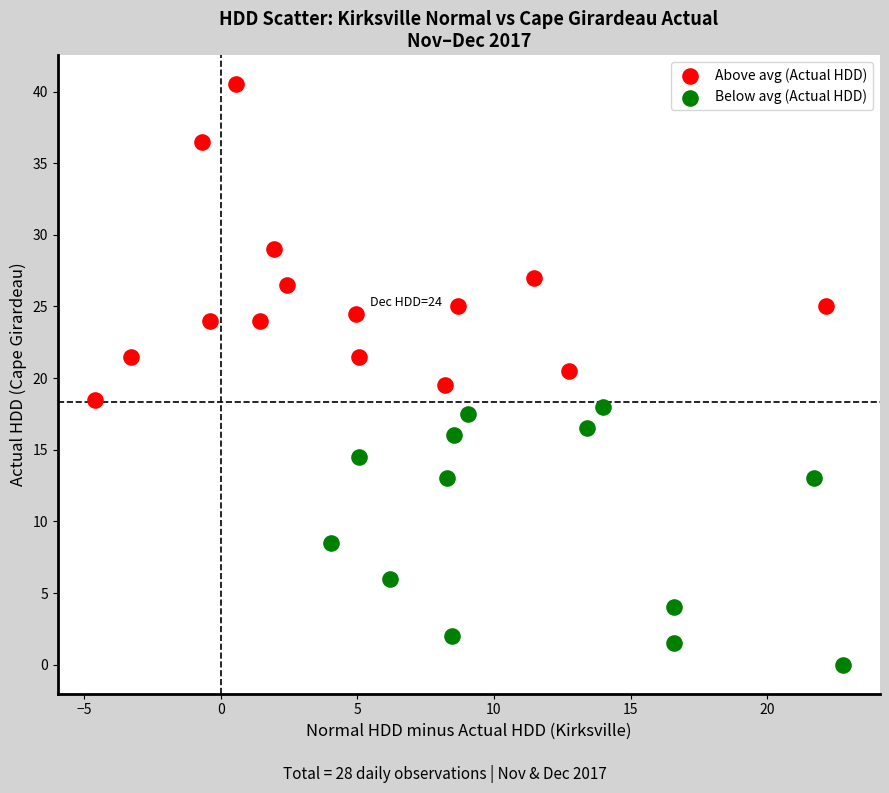

Which series has the widest spread of Y values?

Above avg (Actual HDD)